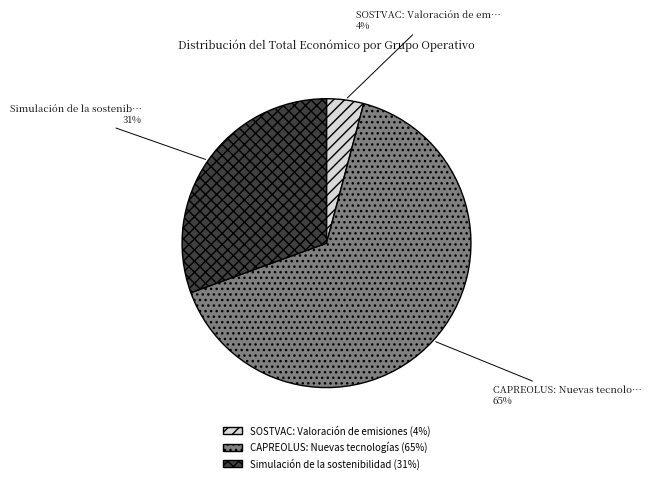

Count the number of slices in the pie.

3